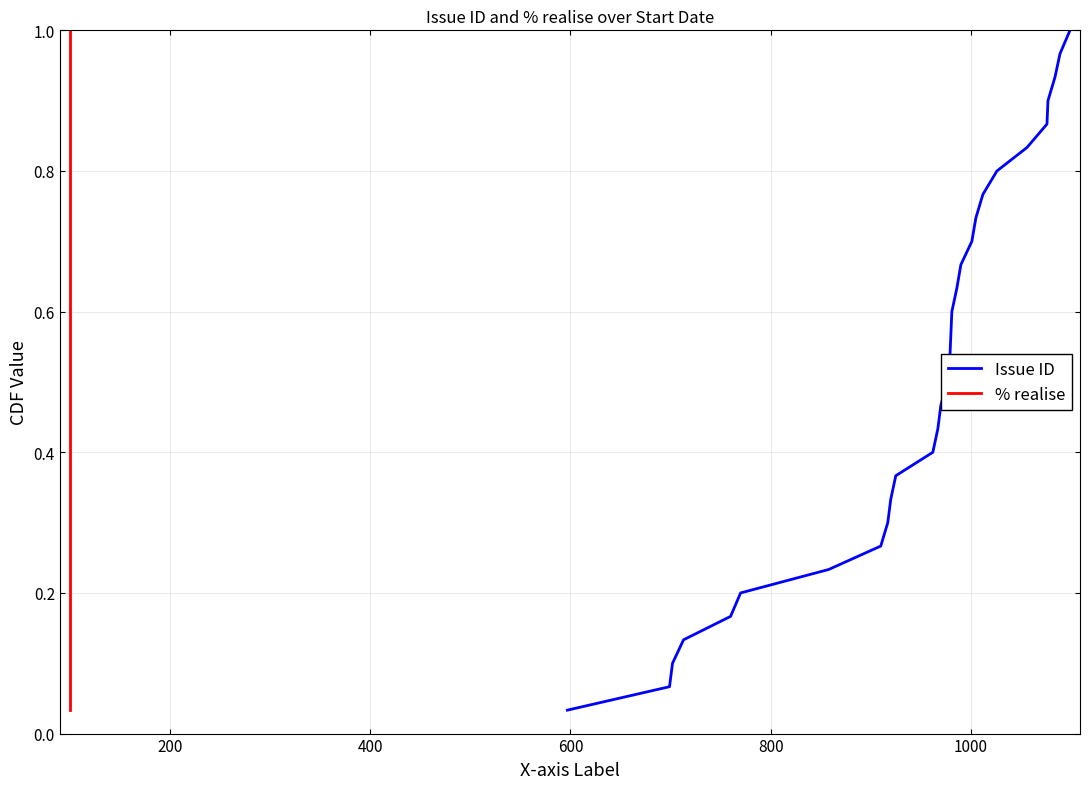

Does the chart have visible grid lines?

Yes